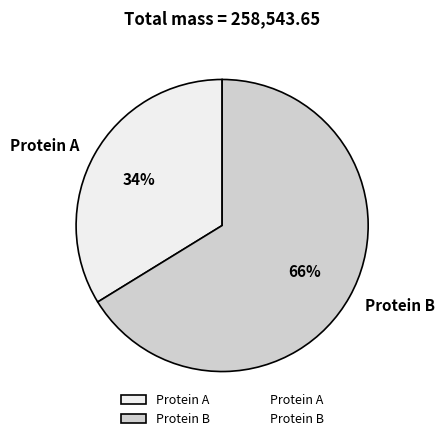

What is the ratio of the value at Protein A to the value at Protein B?

0.5